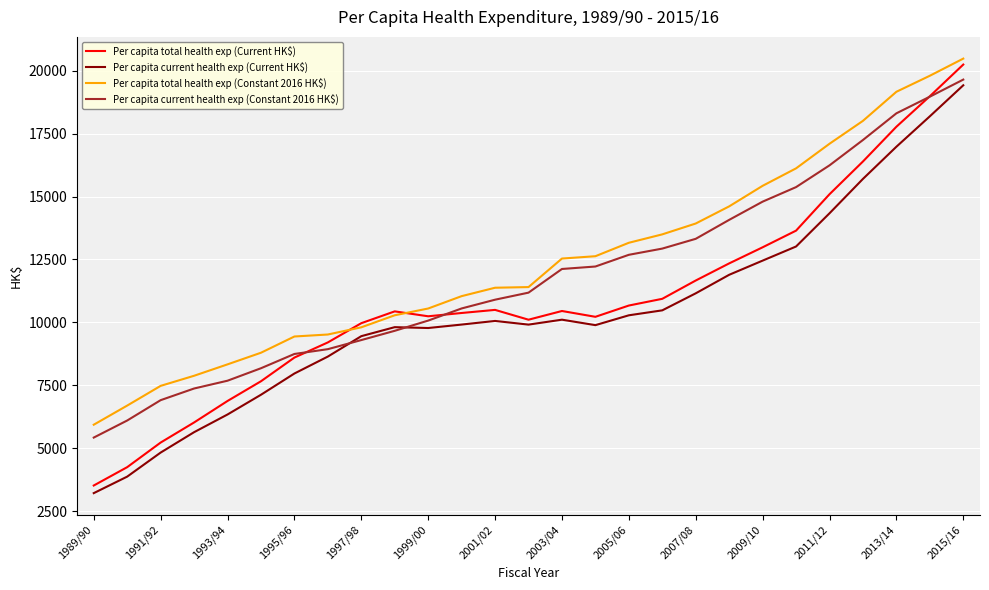

True or false: Per capita current health exp (Current HK$) has more than 0 interior local peaks.

True